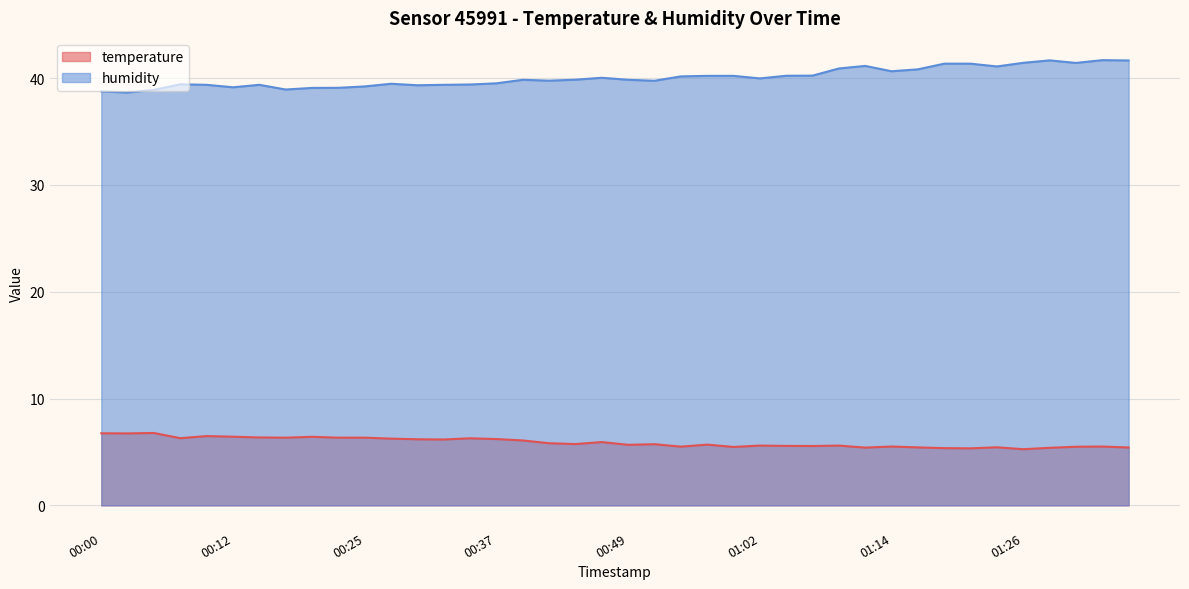

What is the value of the temperature point at the 15th from the left?

6.3